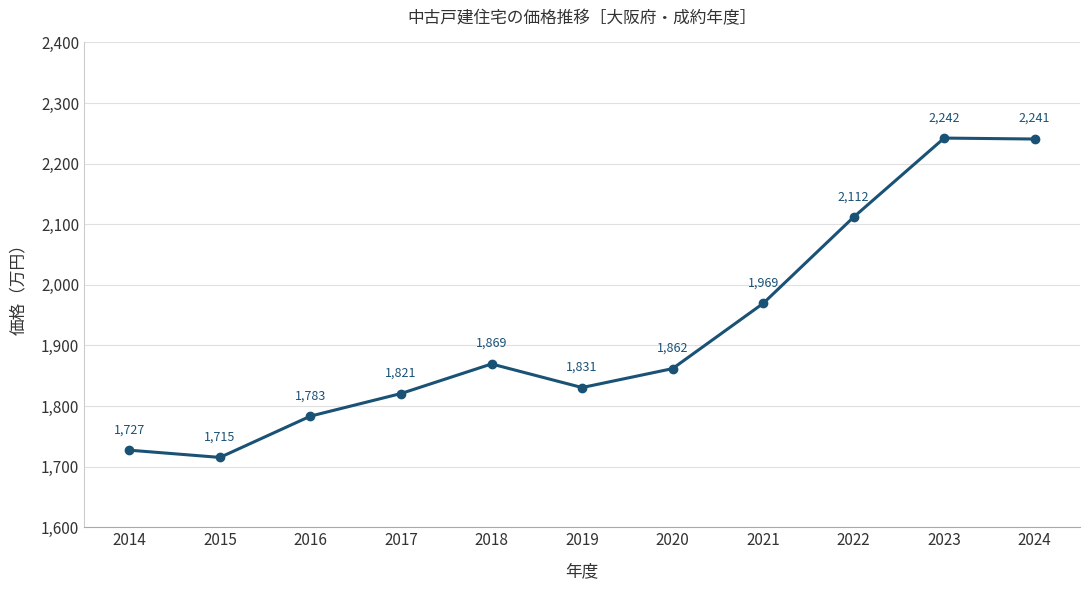

True or false: the data shows 2111.8 at 2022.

True